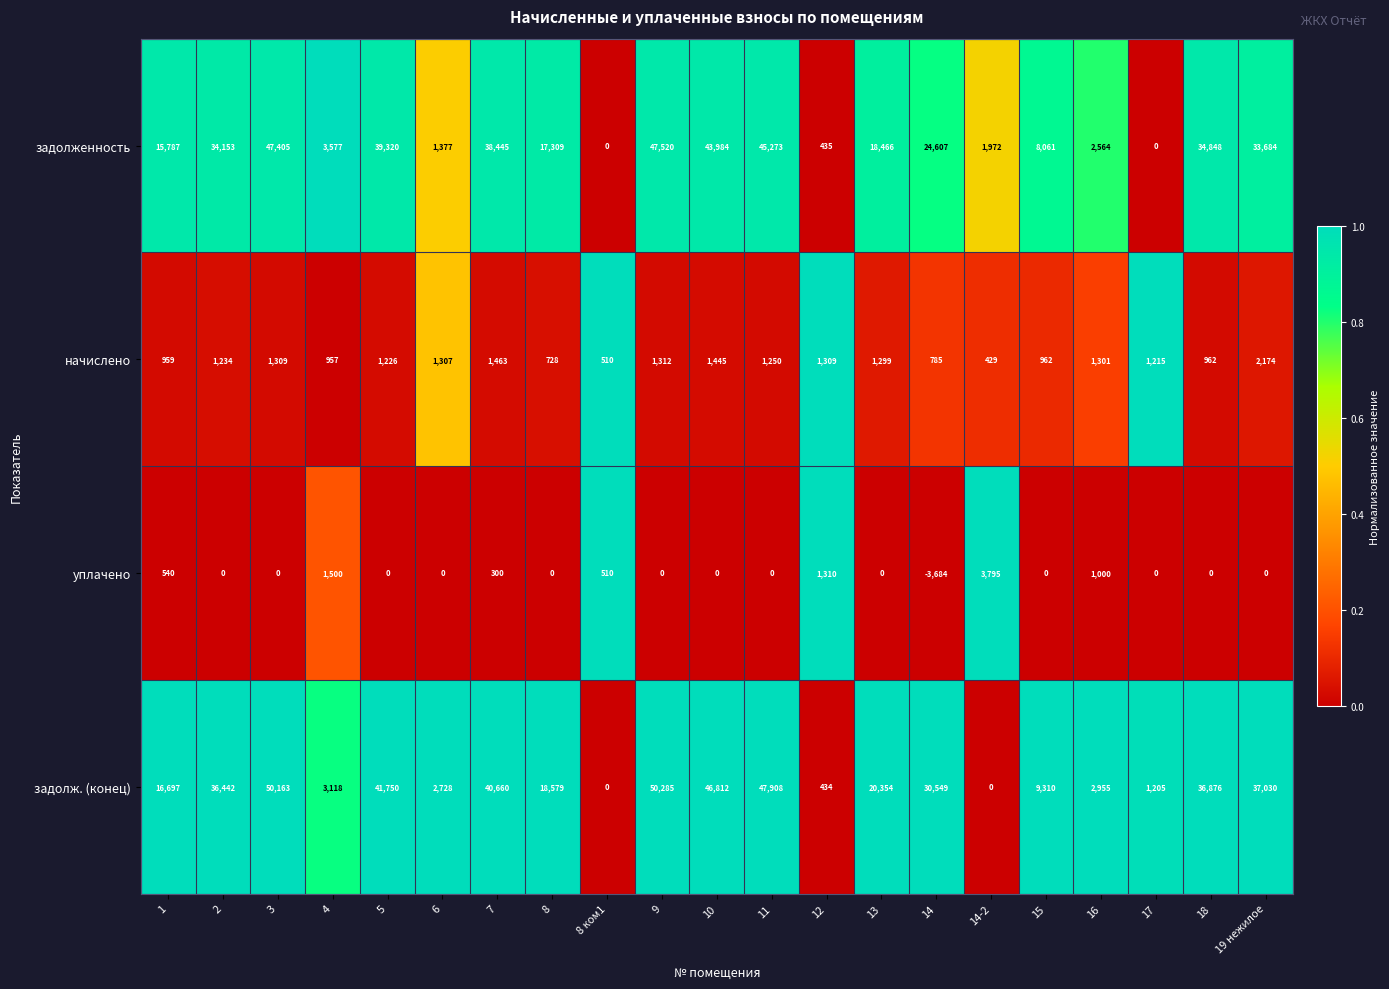

Where is задолж. (конец) nearest to the value 25142?

13